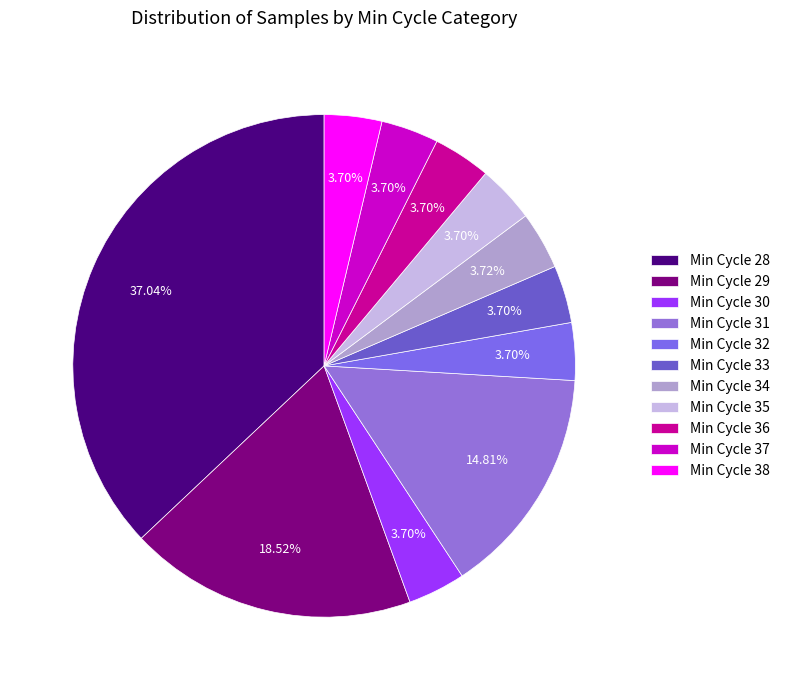

How many segments does this pie chart have?

11